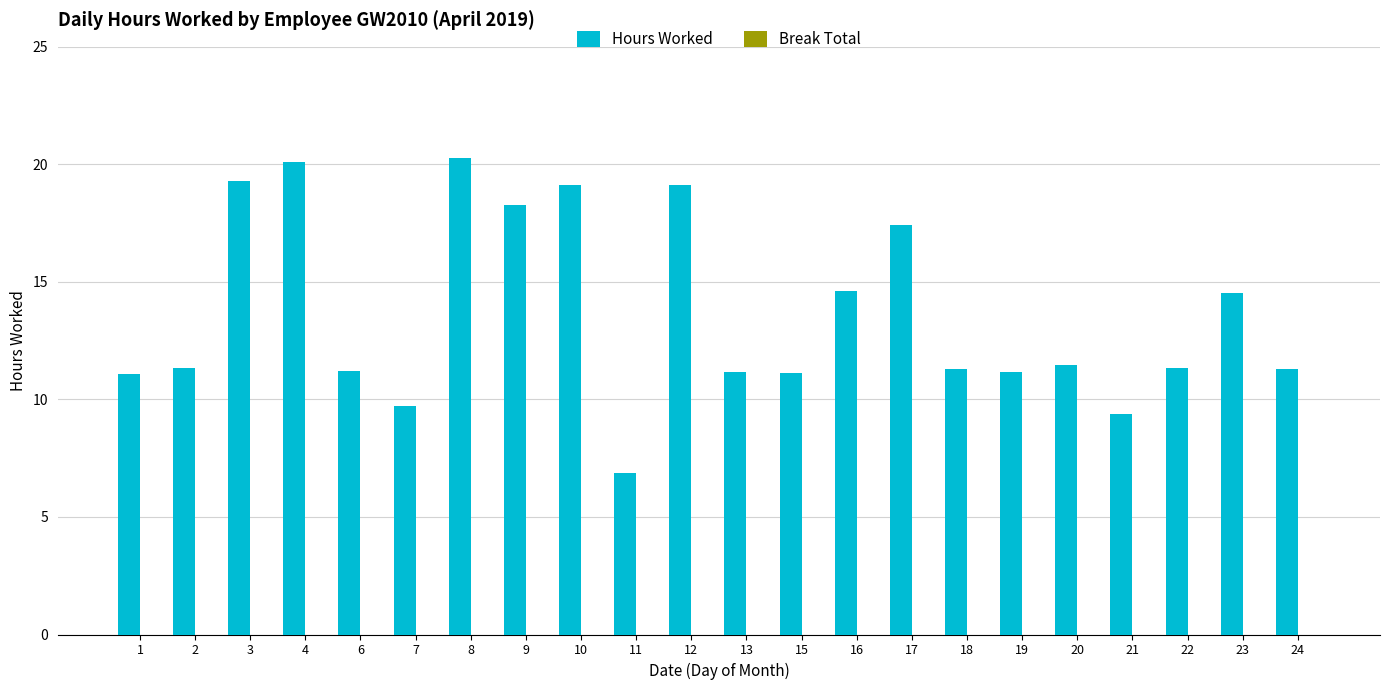

At which category does the chart reach its minimum across all series?

11